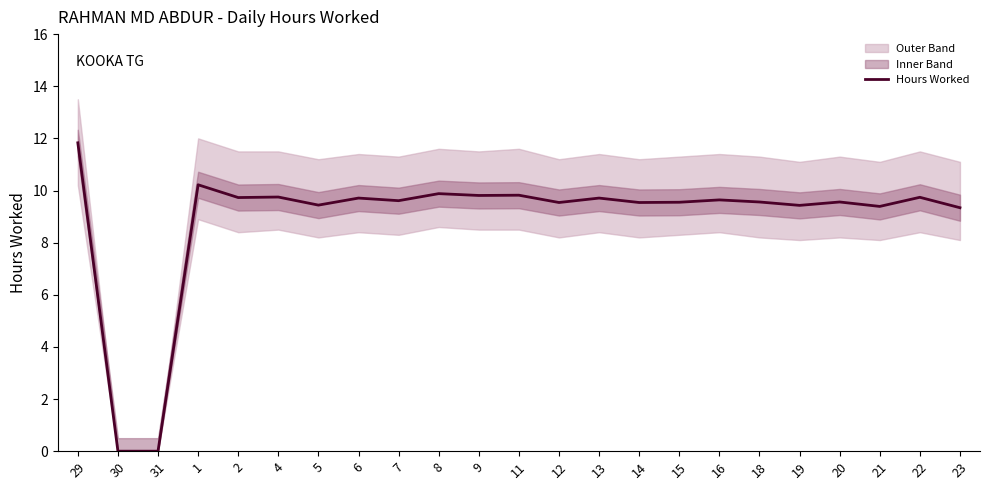

The chart shows a value of 14.0 at 4. True or false?

False